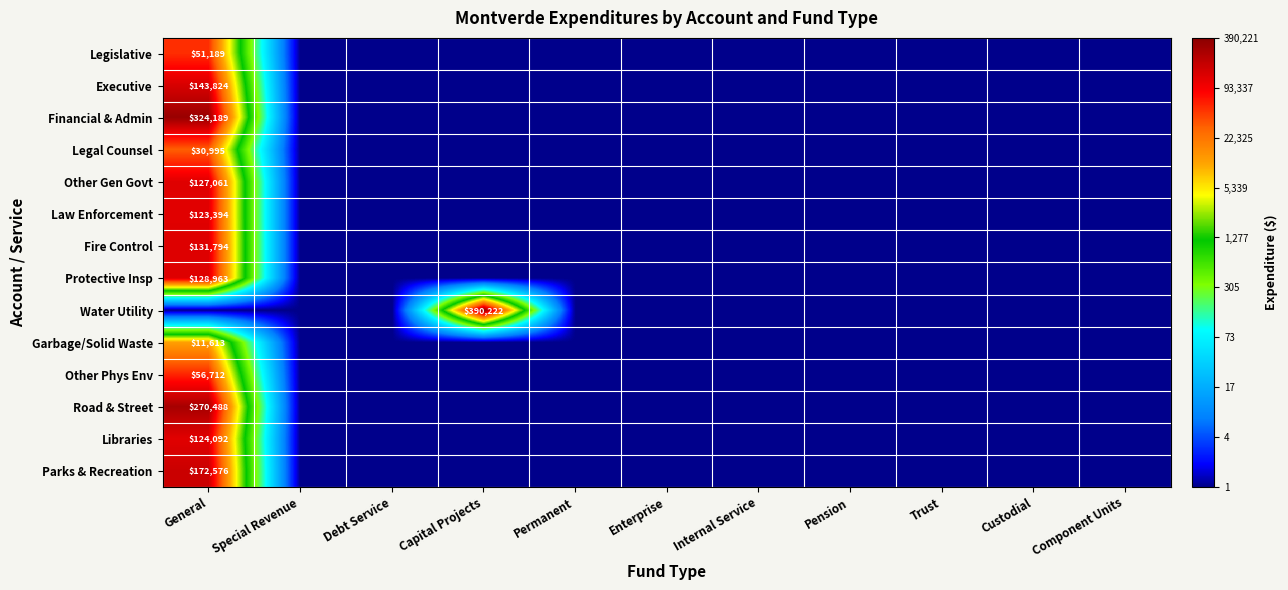

Rank the categories by Other Gen Govt value from highest to lowest.

General, Special Revenue, Debt Service, Capital Projects, Permanent, Enterprise, Internal Service, Pension, Trust, Custodial, Component Units